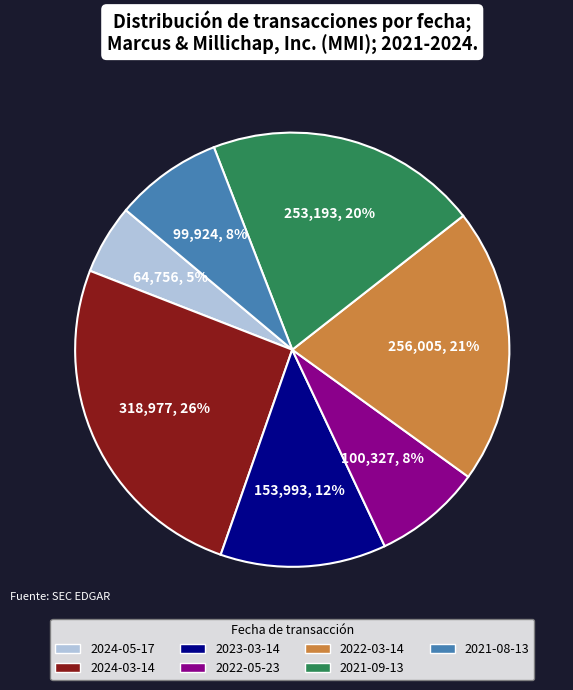

To the nearest percent, what portion does 2022-05-23 represent?

8%